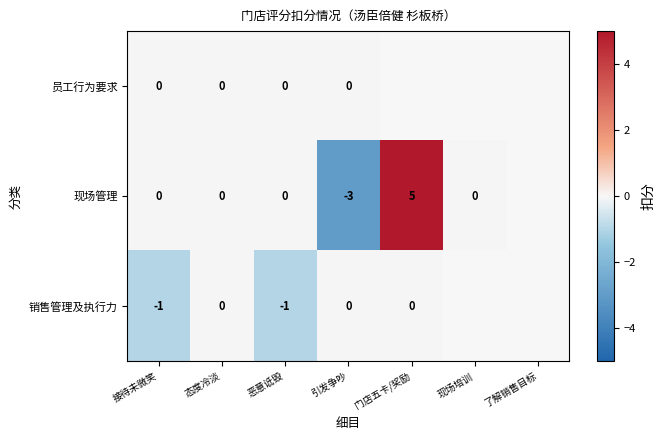

What is the spread (max minus min) of values at 引发争吵?

3